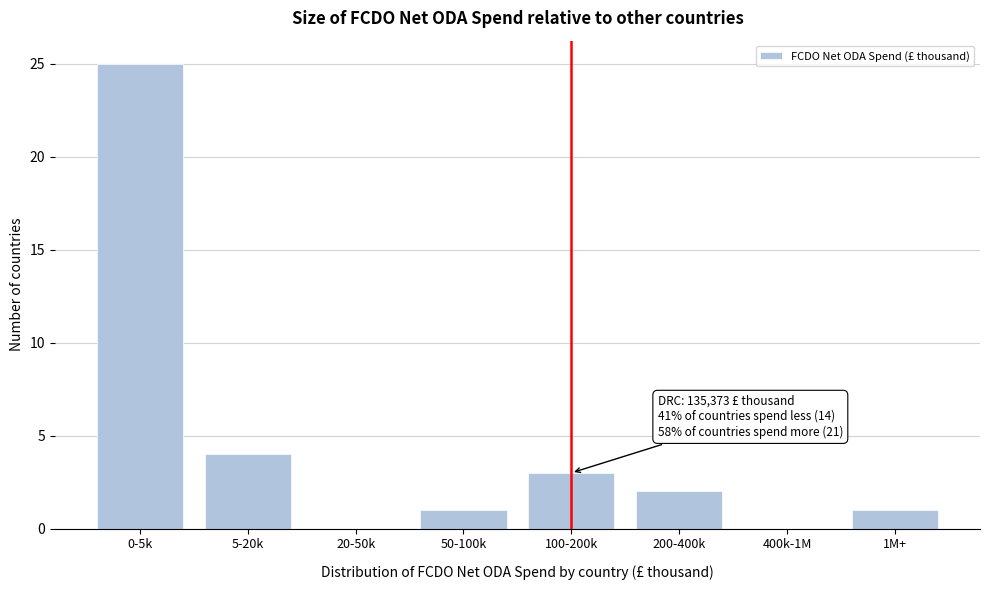

Reading left to right, extract all data points from this chart.

0-5k=25	5-20k=4	20-50k=0	50-100k=1	100-200k=3	200-400k=2	400k-1M=0	1M+=1